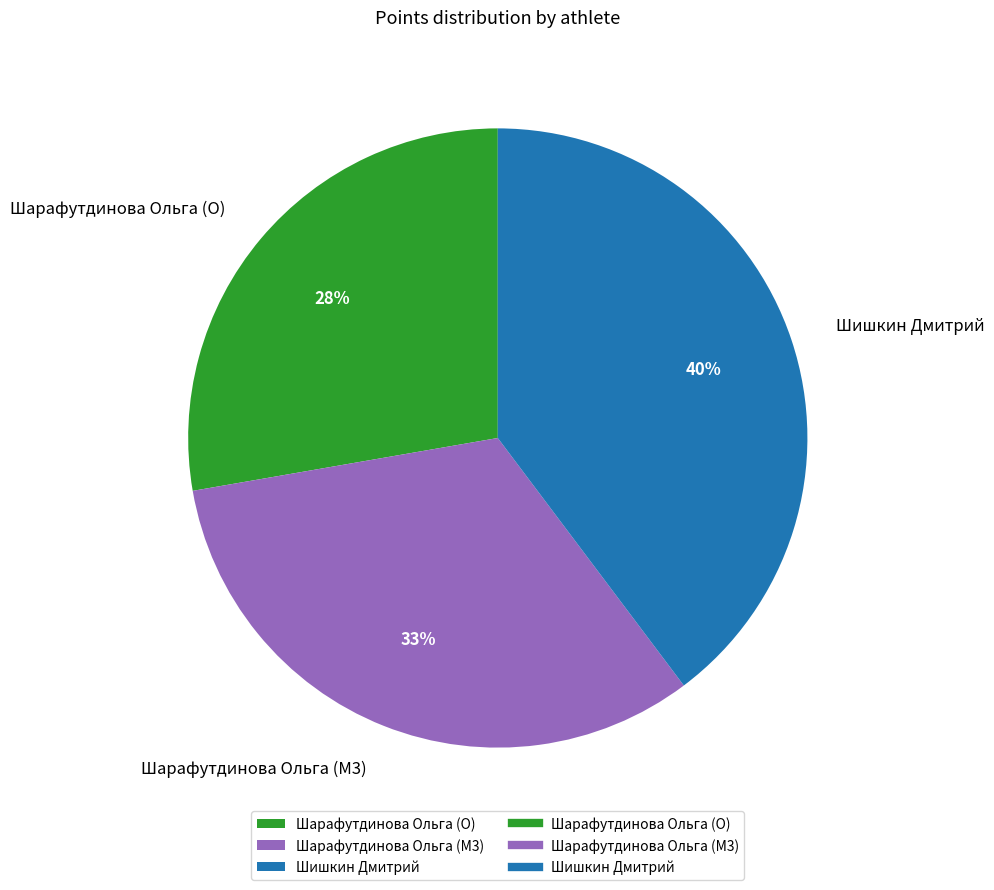

To the nearest percent, what is the average slice percentage?

33%